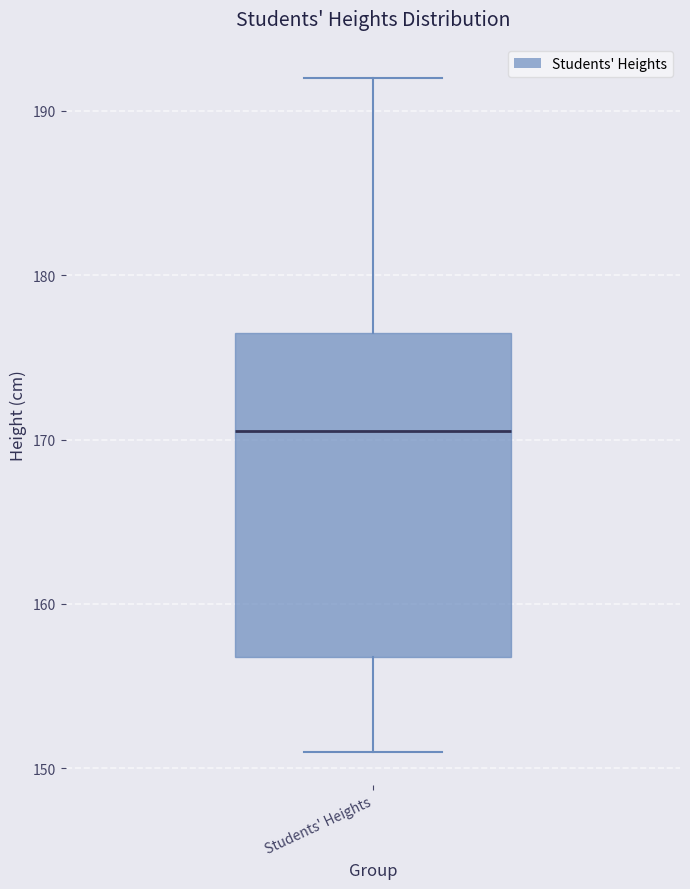

Transcribe this box plot: give where the median line is, the range the box spans, and where the two whiskers end, as read against the y-axis. The values are not printed on the chart, so give them approximately, as read against the axis.

median 171, box 157 to 177, whiskers 151 to 192